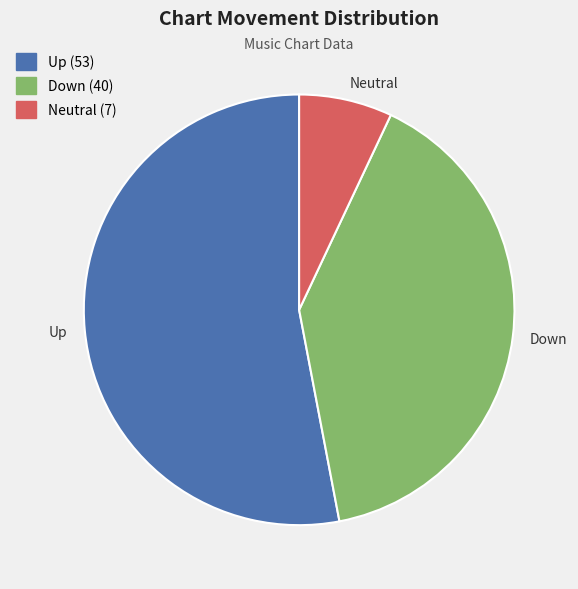

What is the smallest slice in the pie chart?

Neutral